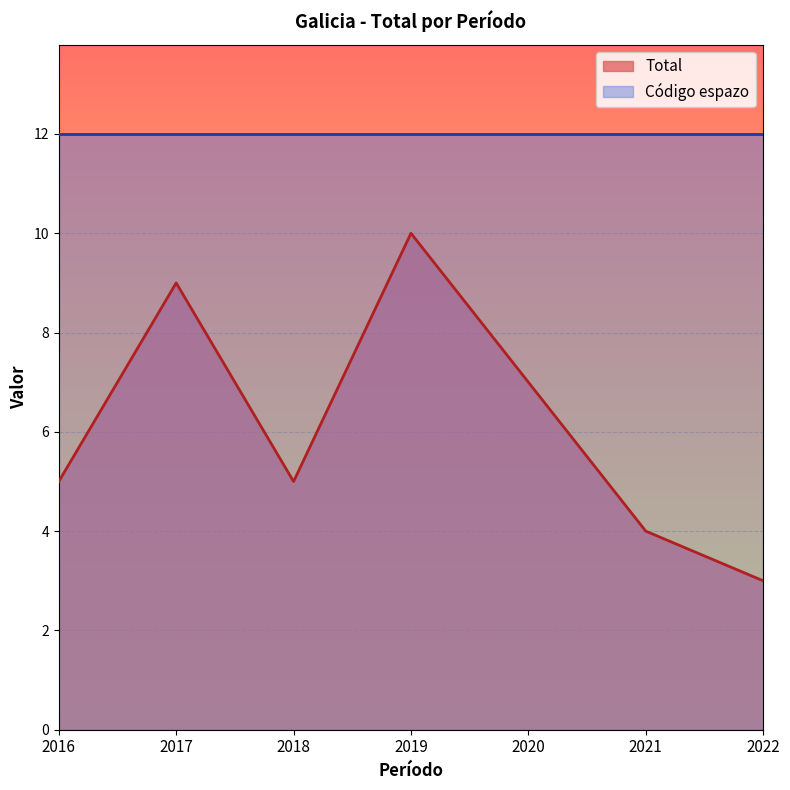

What is the average value of the Código espazo series?

12